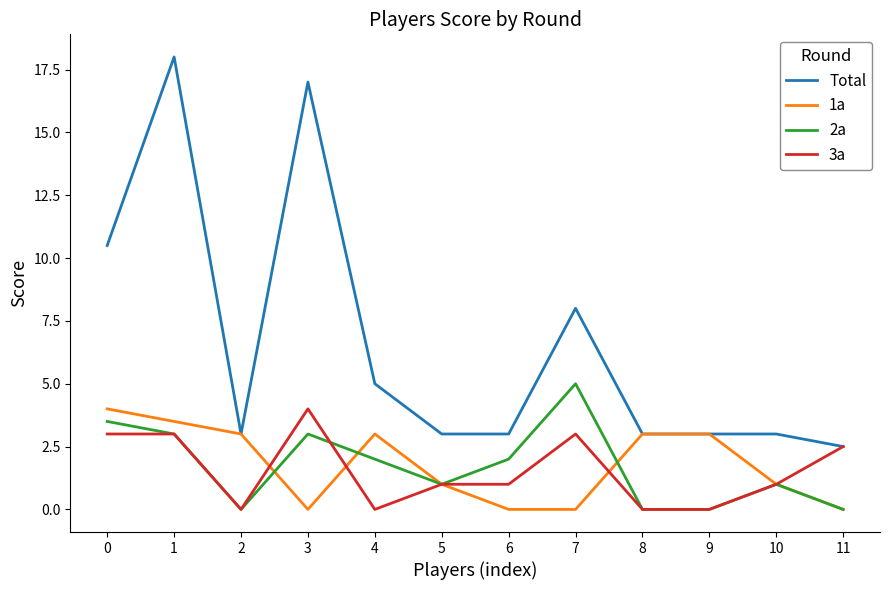

Is it true that 2a equals 5.3 at 0?

False